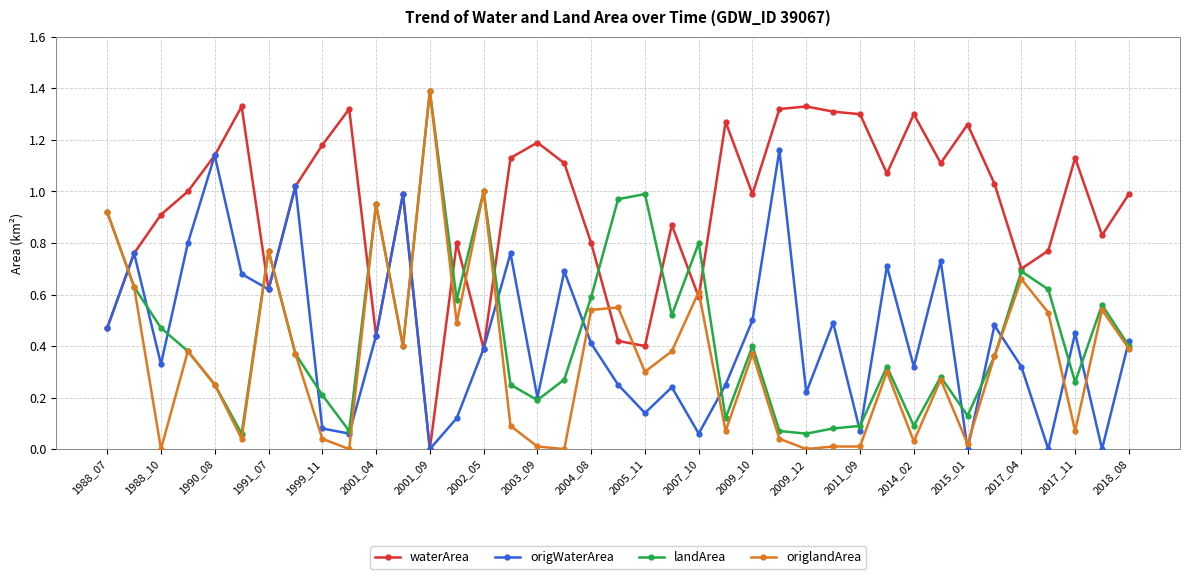

What is the sum of all origlandArea values?

13.8